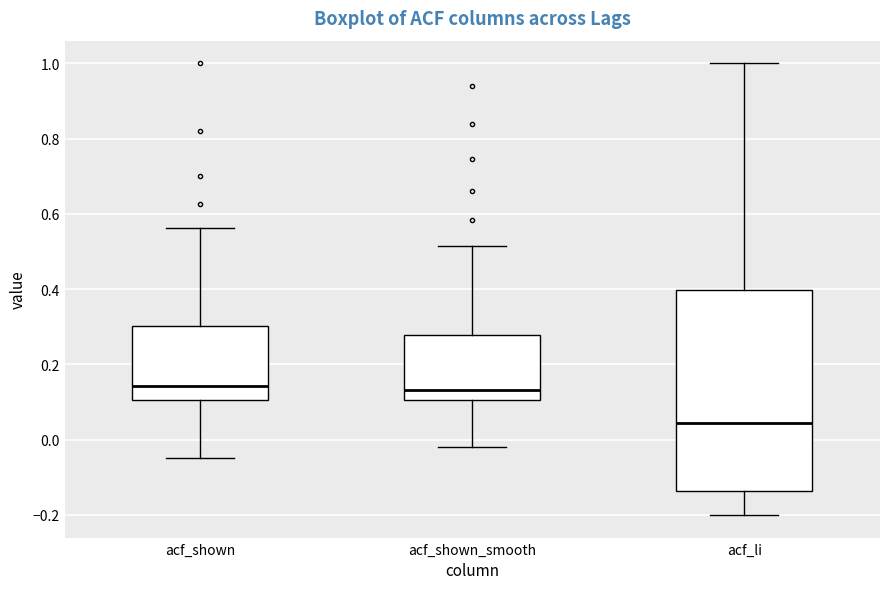

Reading left to right, read every box against the y-axis: the position of its median line, the range the box covers, and the ends of its whiskers. The values are not printed on the chart, so give them approximately, as read against the axis.

acf_shown: median 0.14, box 0.10 to 0.30, whiskers -0.04 to 0.56
acf_shown_smooth: median 0.14, box 0.10 to 0.28, whiskers -0.02 to 0.52
acf_li: median 0.04, box -0.14 to 0.40, whiskers -0.20 to 1.00